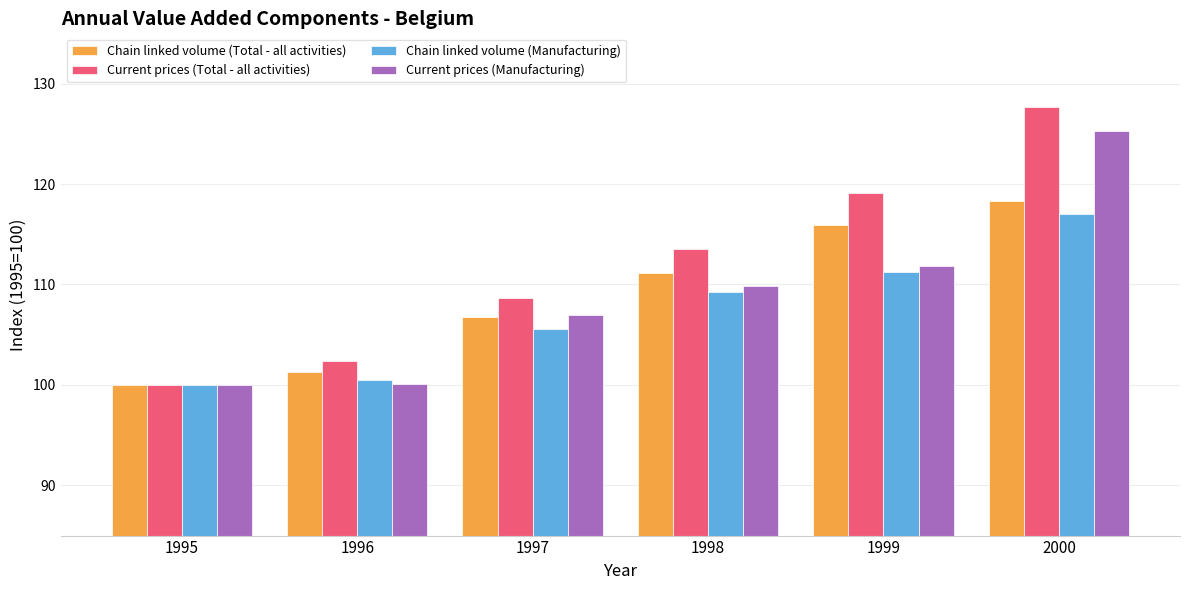

List the labels in order of Chain linked volume (Total - all activities) value, largest first.

2000, 1999, 1998, 1997, 1996, 1995